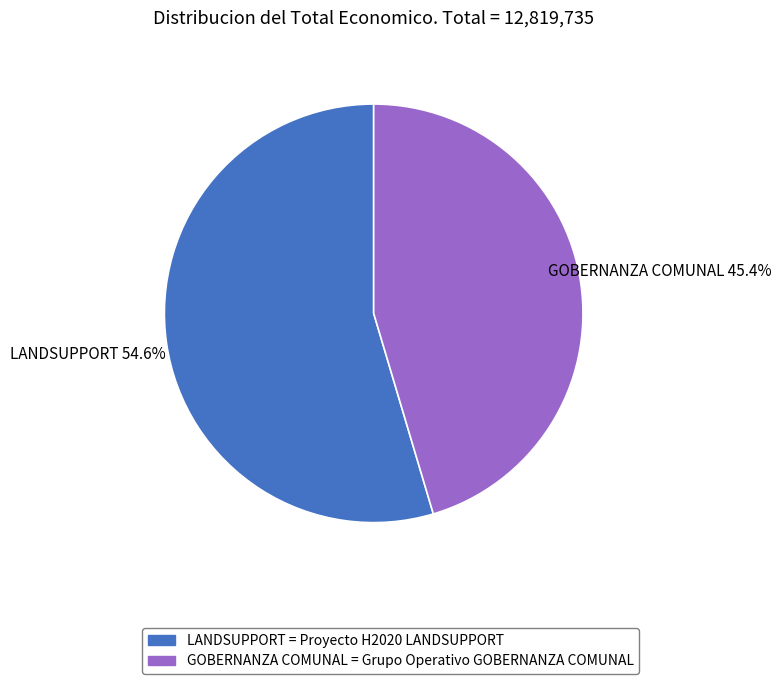

Between LANDSUPPORT = Proyecto H2020 LANDSUPPORT and GOBERNANZA COMUNAL = Grupo Operativo GOBERNANZA COMUNAL, which is larger?

LANDSUPPORT = Proyecto H2020 LANDSUPPORT